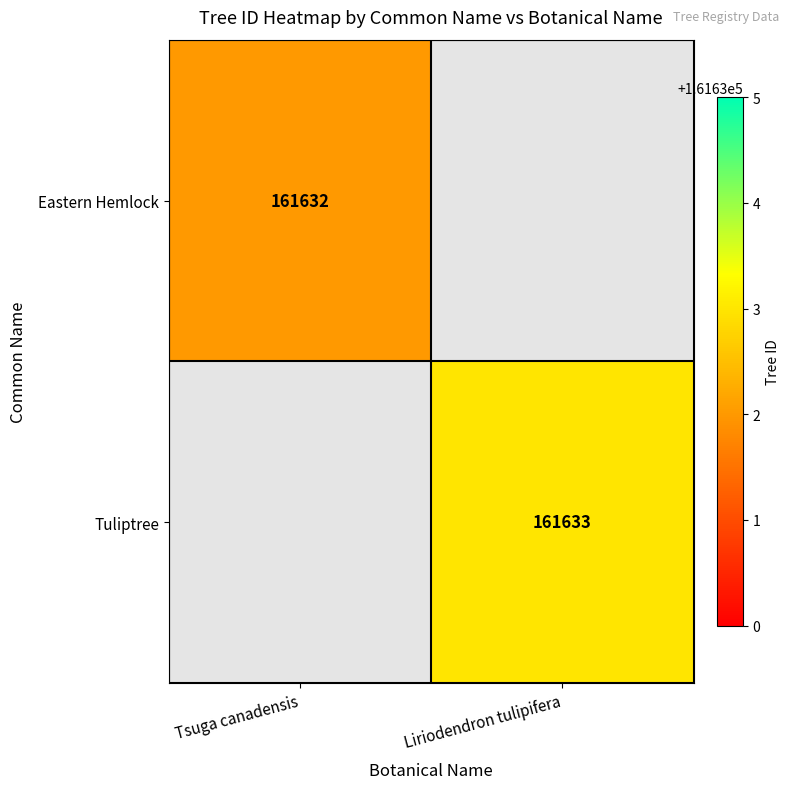

Is the value of Eastern Hemlock at Tsuga canadensis greater than the value of Tuliptree at Liriodendron tulipifera?

No